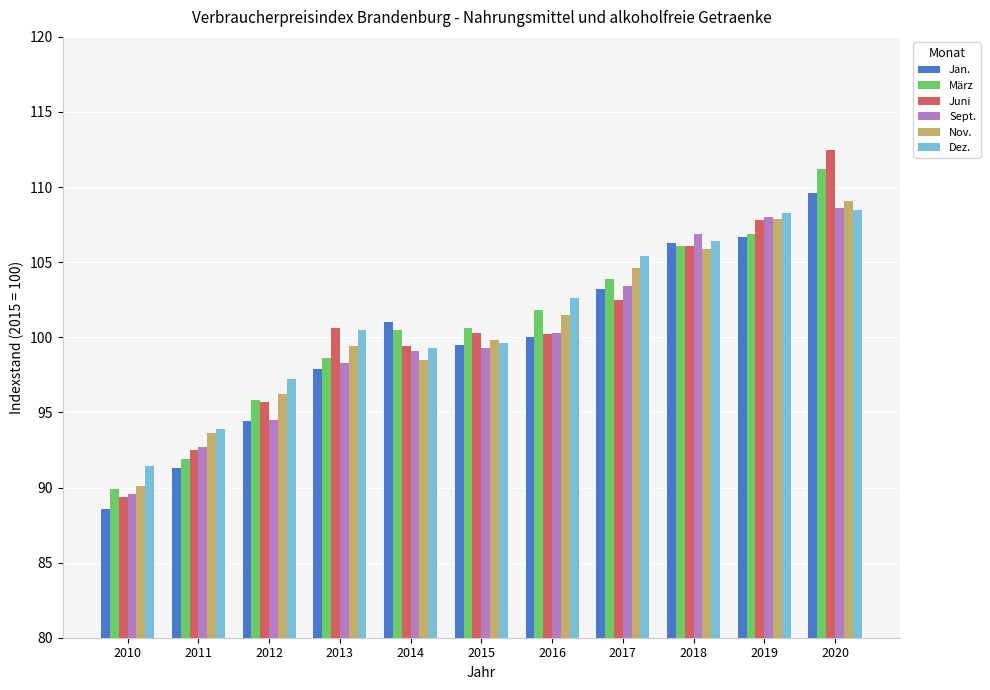

What is the value of the Dez. bar at the 1st from the left?

91.4